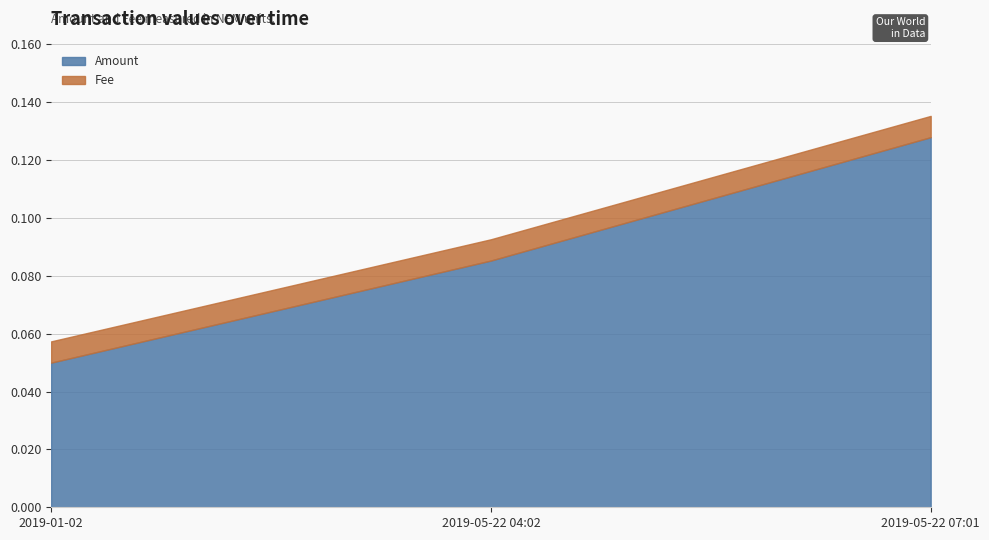

What is the difference between the maximum and minimum values in the Amount series?

0.1